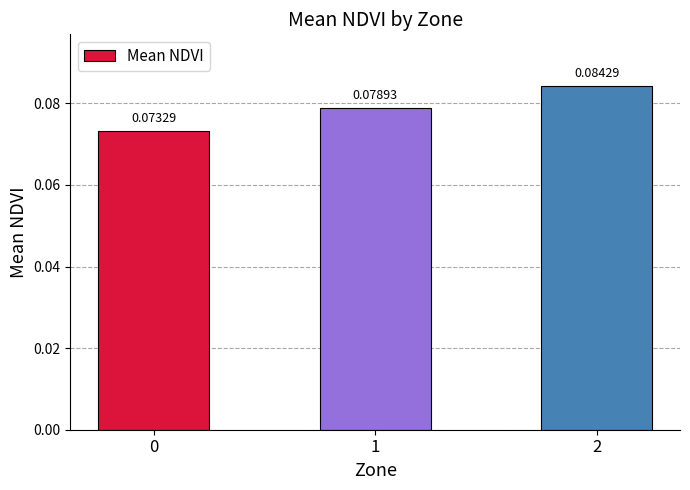

Rank the categories by value from highest to lowest.

2, 1, 0